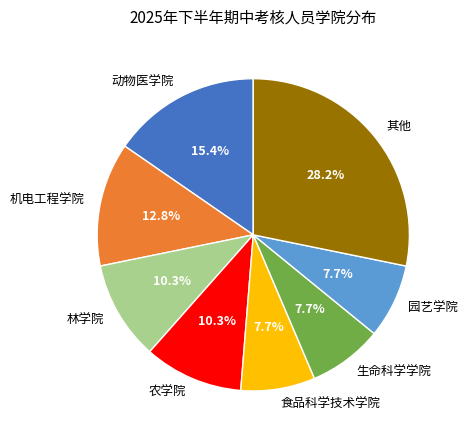

To the nearest percent, what is the average slice percentage?

12%